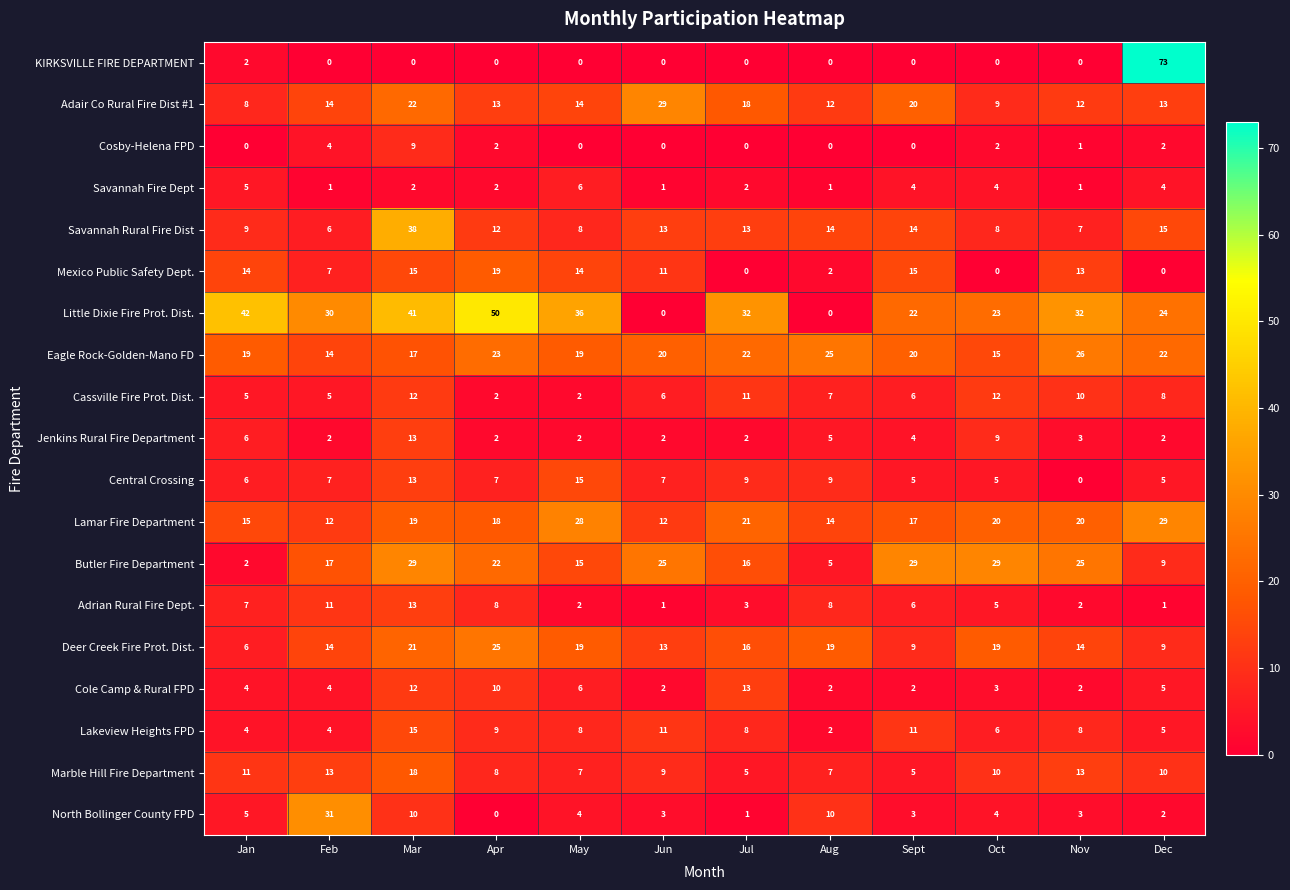

Count the number of data series in this chart.

19